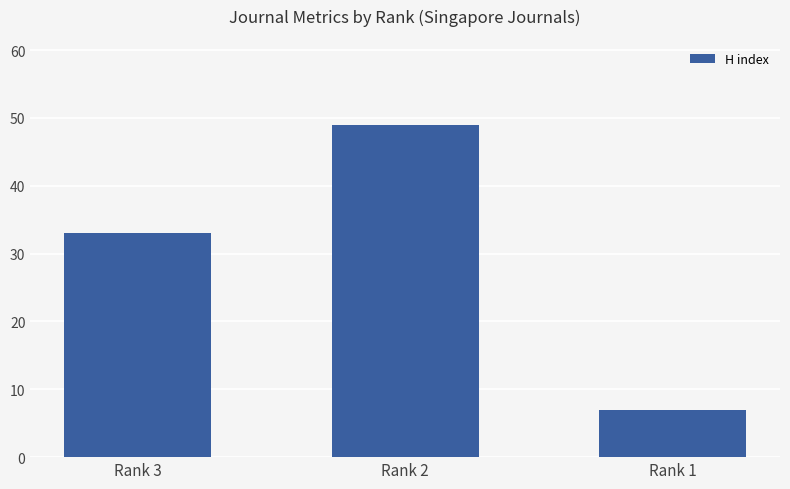

Where is the data nearest to the value 28?

Rank 3